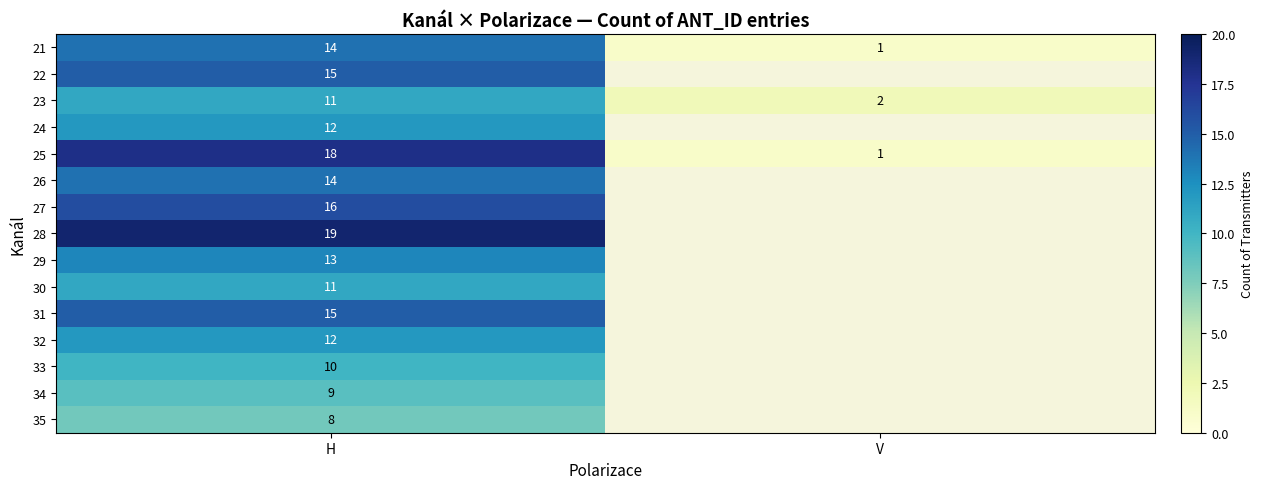

At how many categories does at least one series exceed 3?

1